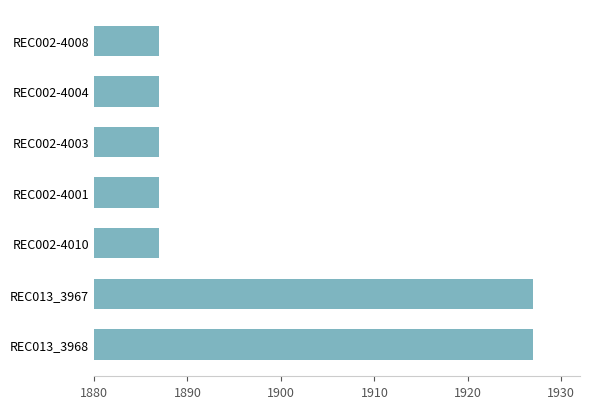

Count the number of data series in this chart.

1